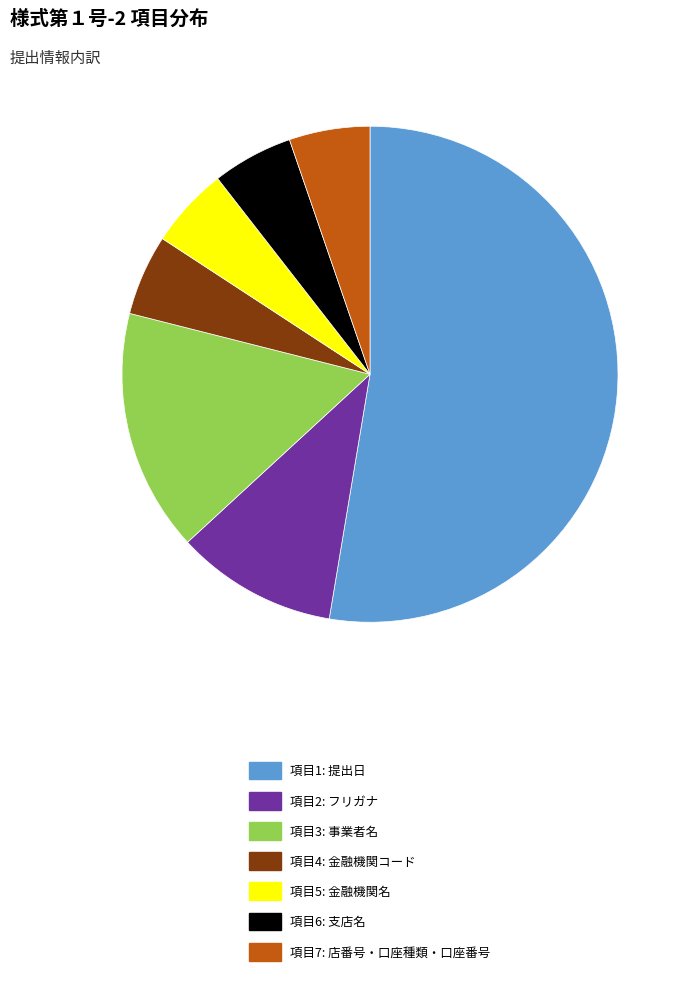

Which slice is the largest?

項目1: 提出日